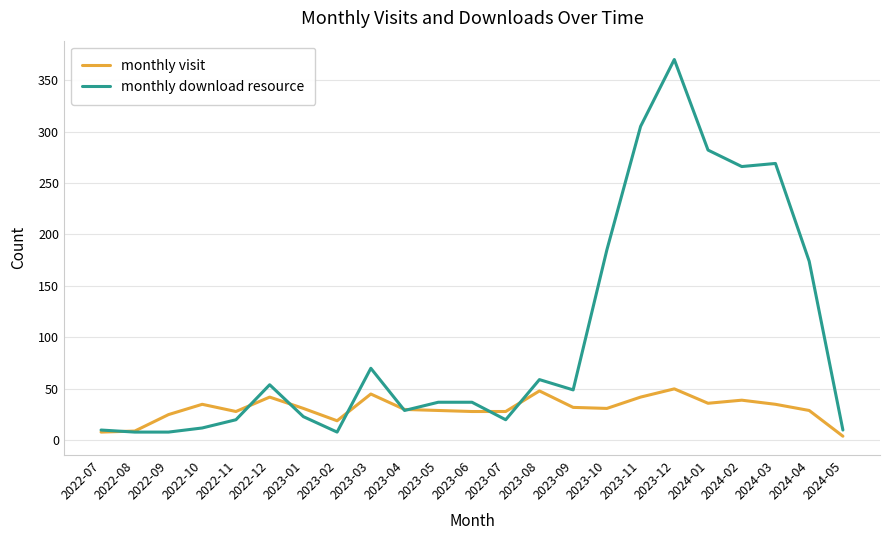

What is the highest value of the monthly visit series?

50